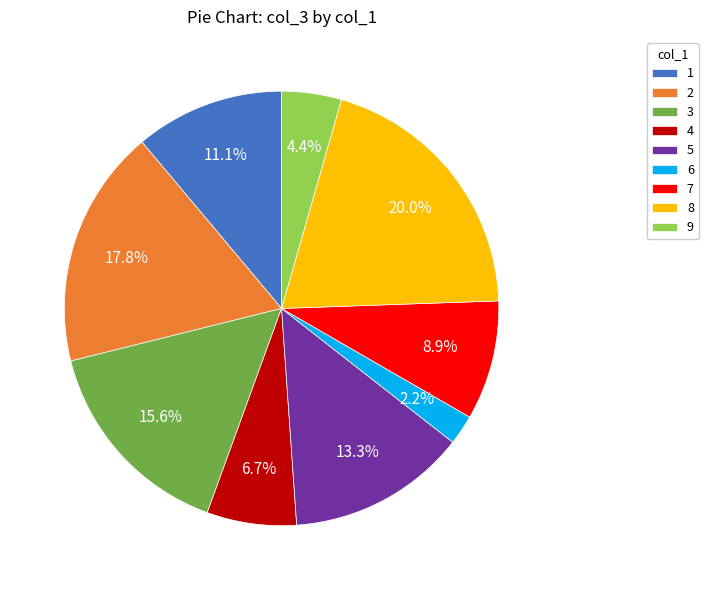

What is the ratio of the value at 7 to the value at 1?

0.8